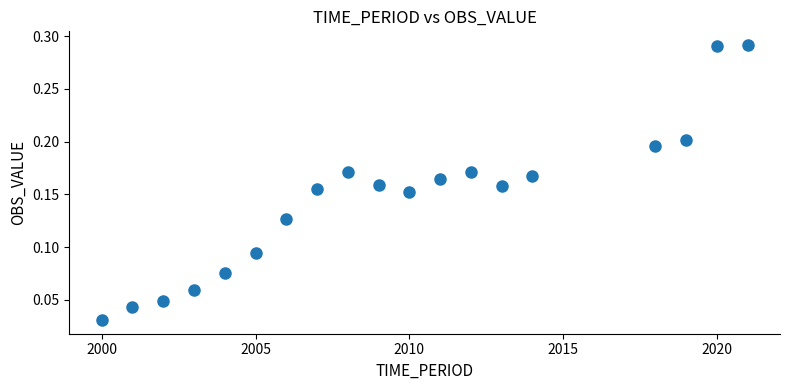

What is the range of X values (max minus min)?

21.0